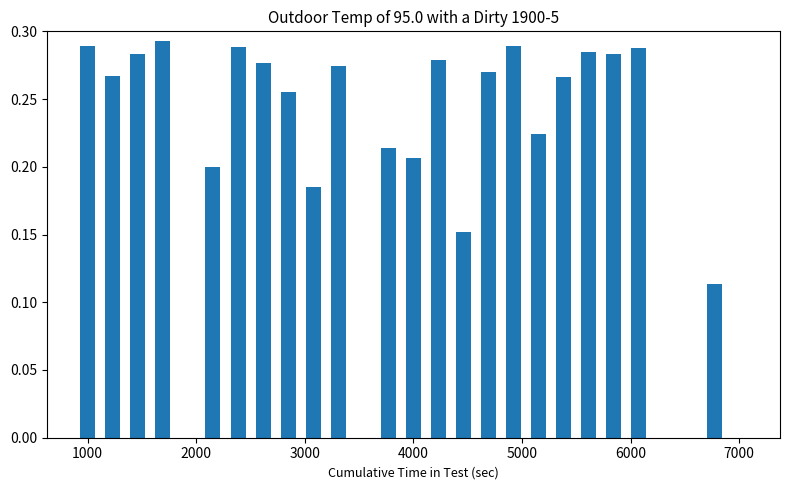

What is the sum of all values?

5.5